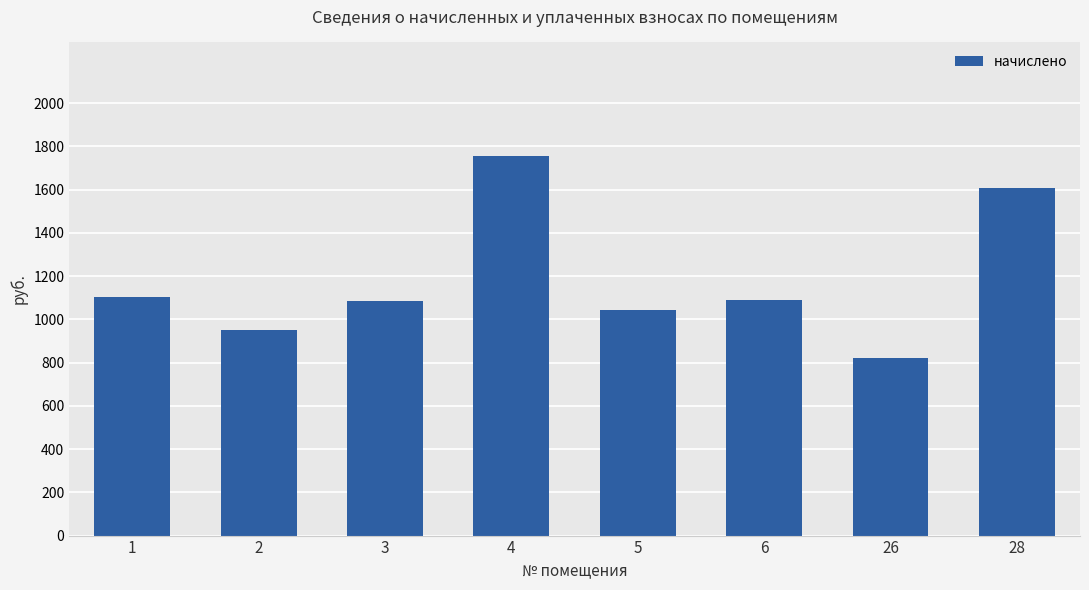

What is the value of the 3rd bar from the left?

1083.4